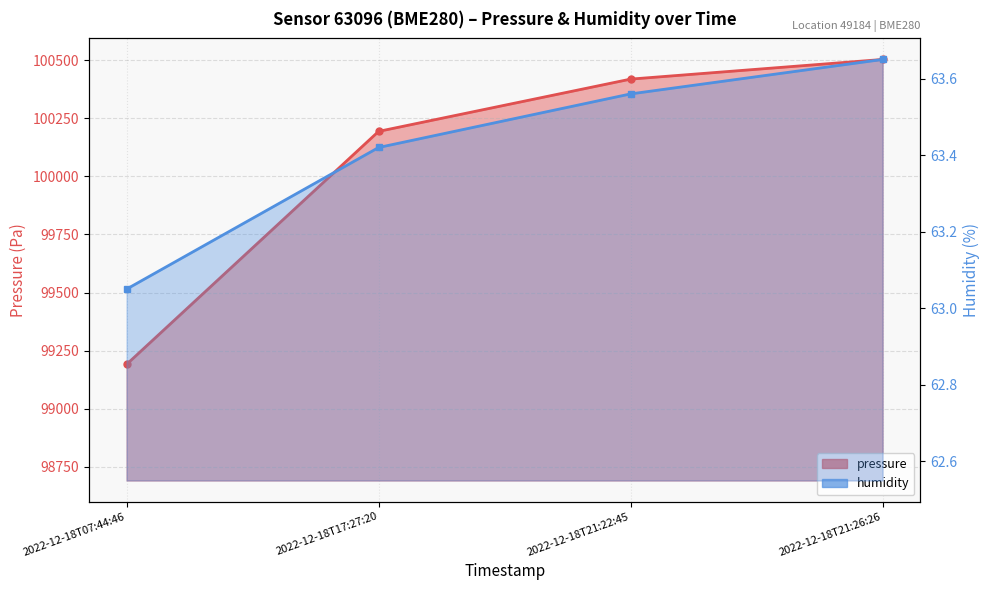

Is it true that pressure equals 37528.3 at 2022-12-18T21:26:26?

False